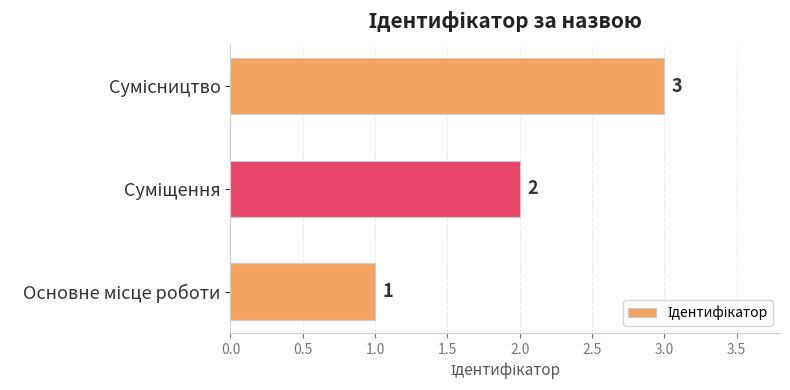

What is the maximum value shown in the chart?

3